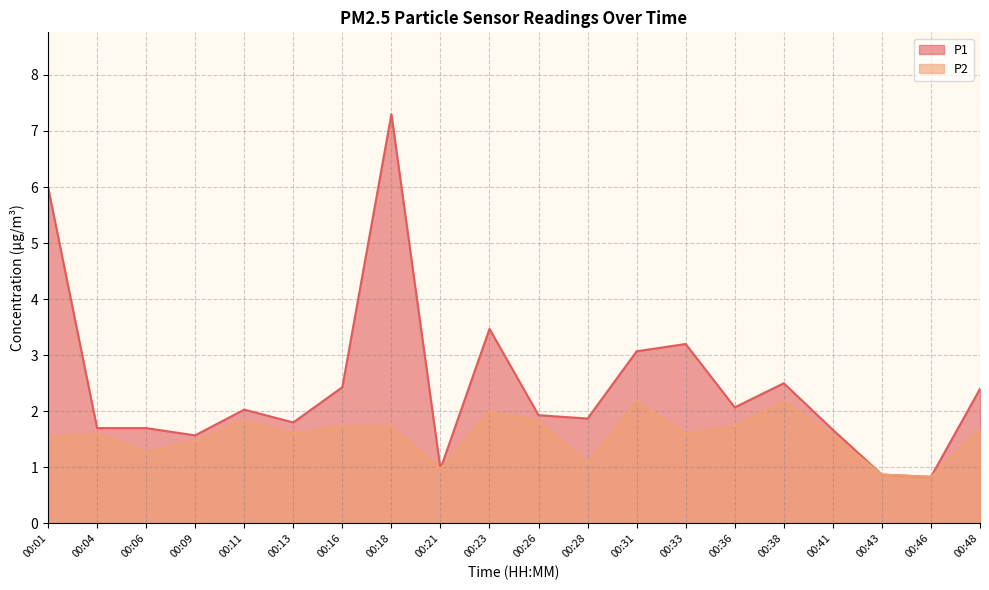

What are all the series names shown in the legend?

P1, P2